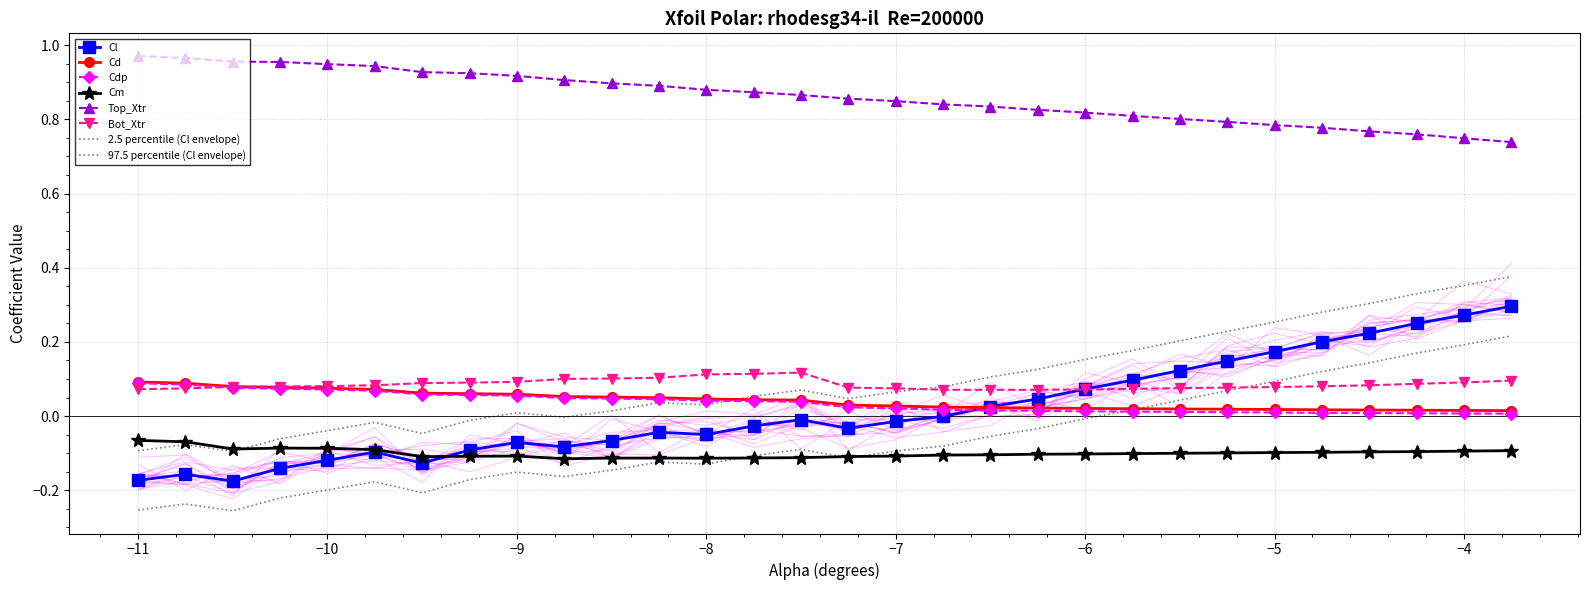

Is it true that Cm equals -0.1 at -4.75?

False